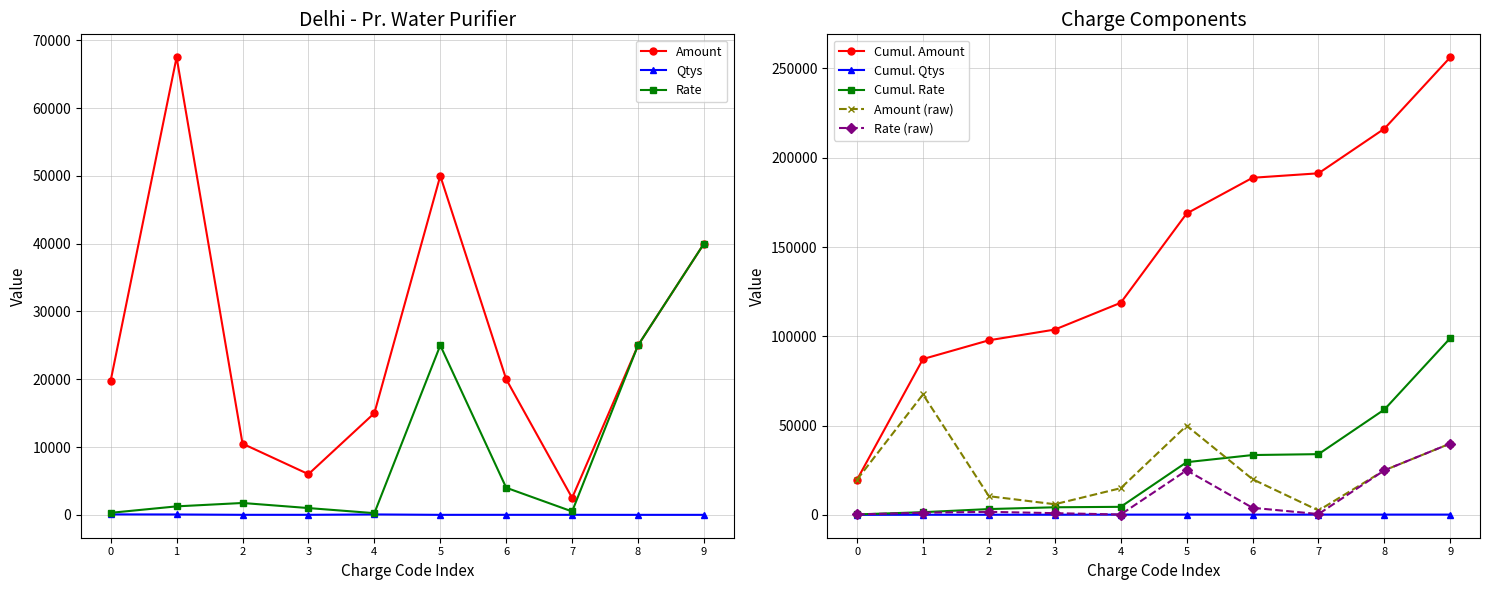

True or false: Qtys and Rate intersect in this chart.

False